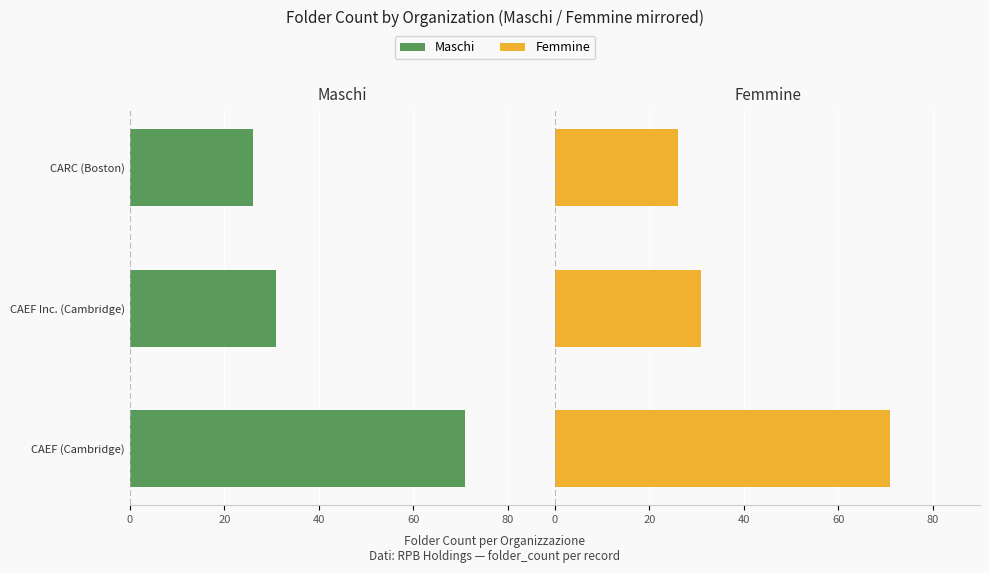

Between CAEF (Cambridge) and CAEF Inc. (Cambridge), which series saw the biggest shift?

Maschi